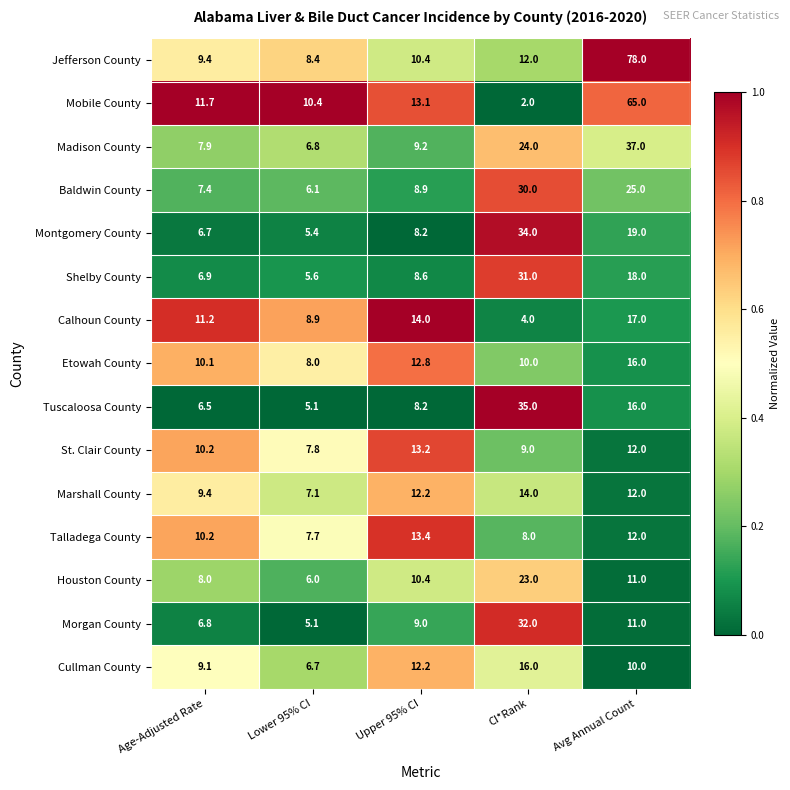

How many categories are shown in the chart?

5